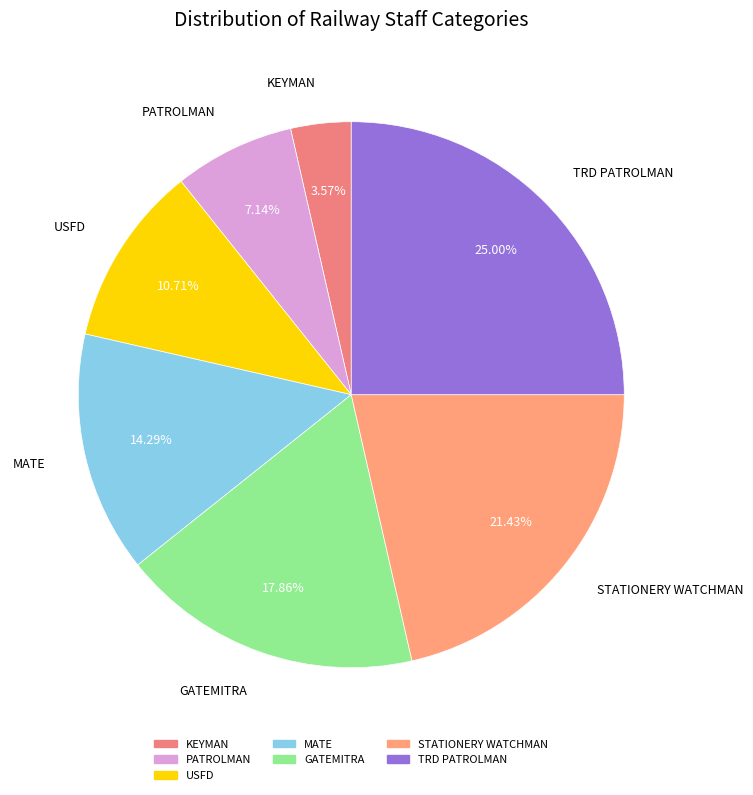

How many slices are in this pie chart?

7